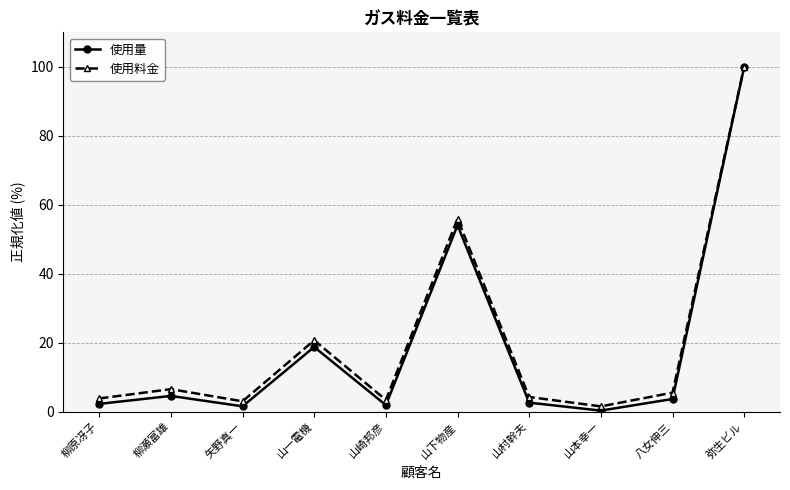

In 使用料金, how many points are higher than both neighbors (excluding endpoints)?

3